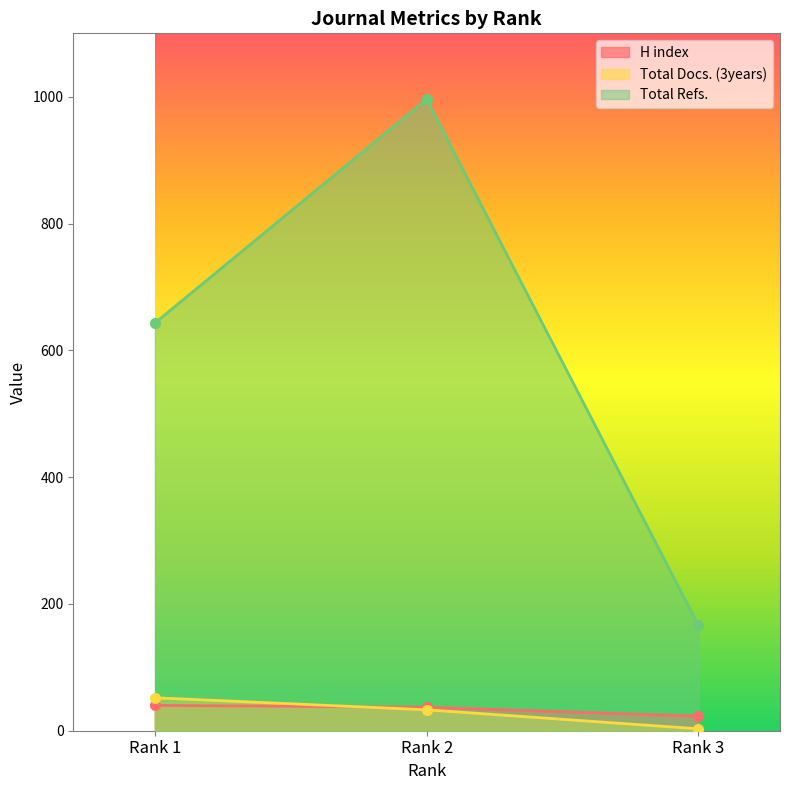

How many lines are shown in the chart?

3